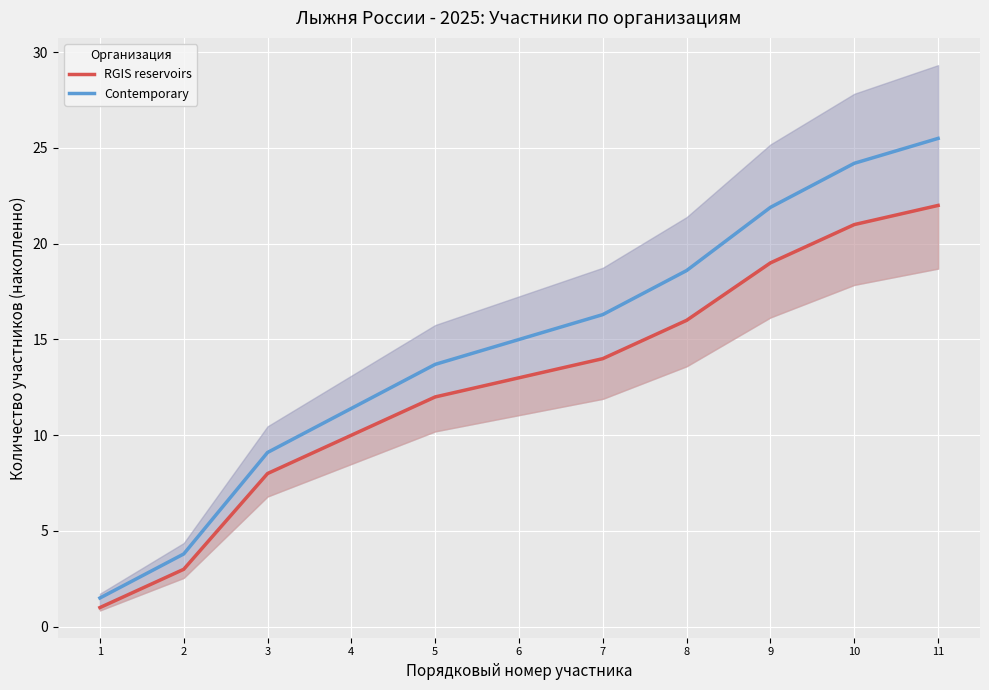

What is the total value across all series at 6?

28.0